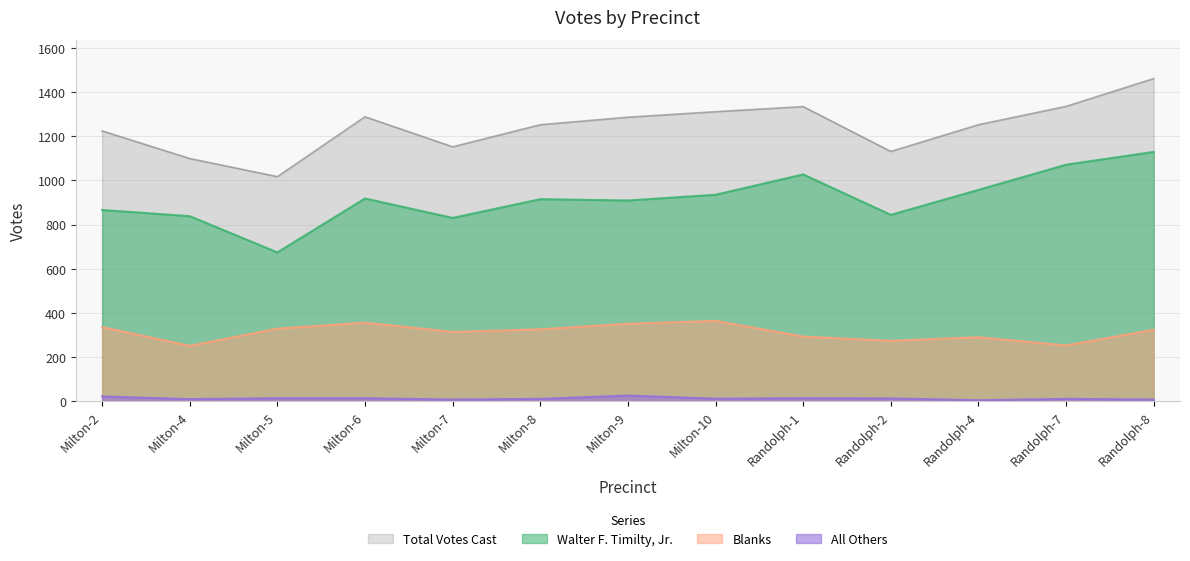

At which category does the chart reach its peak across all series?

Randolph-8